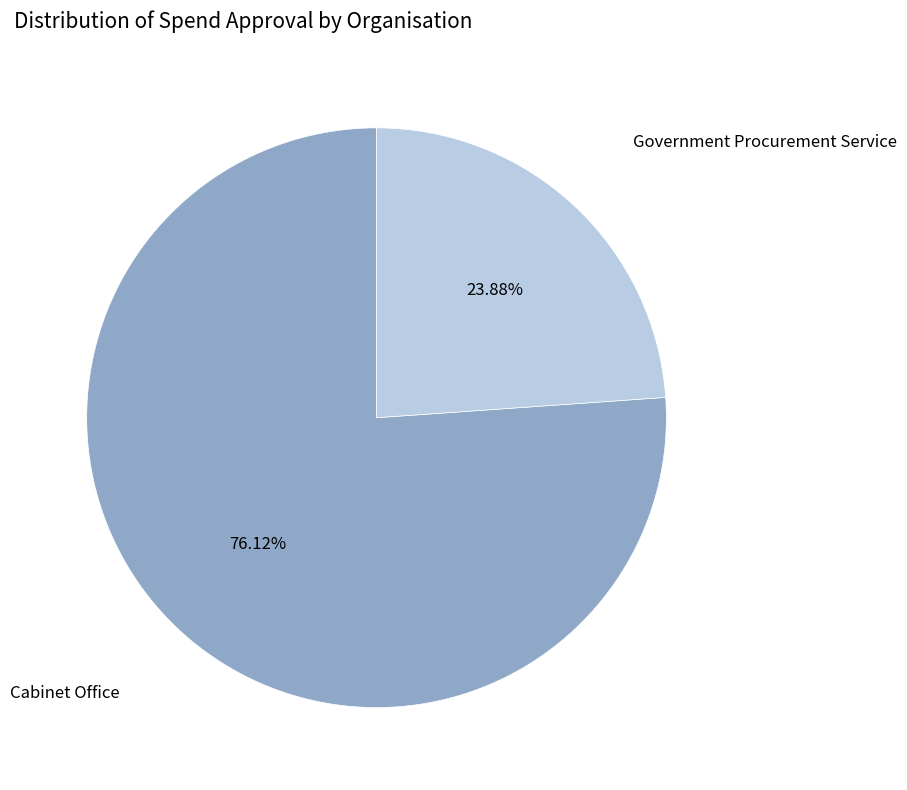

Rank the categories by value from highest to lowest.

Cabinet Office, Government Procurement Service